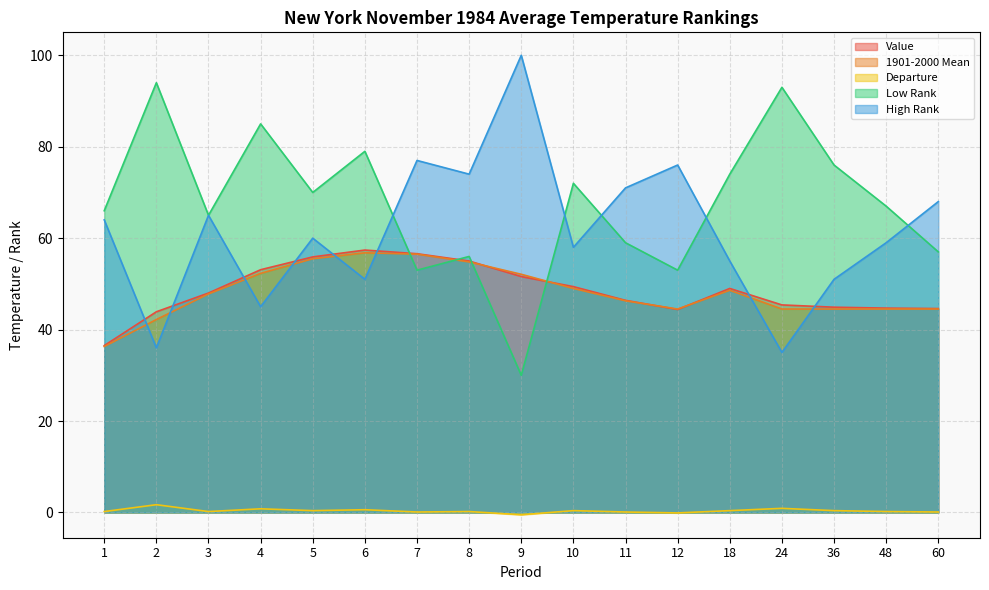

Which category has the lowest value across all series?

9